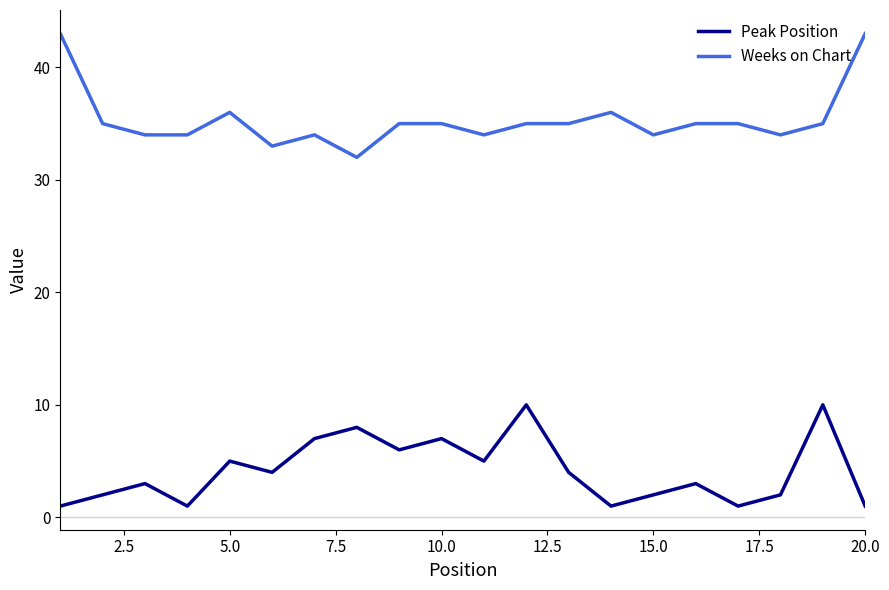

True or false: Peak Position has more than 2 interior local peaks.

True